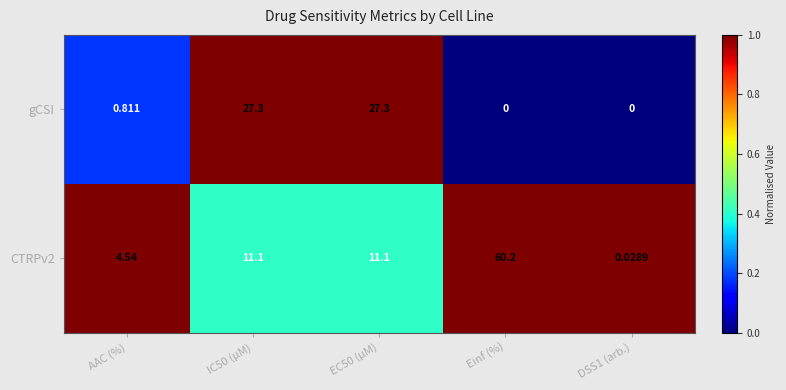

Which series changed the most between IC50 (µM) and DSS1 (arb.)?

gCSI